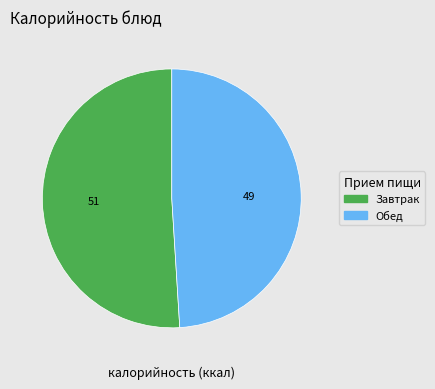

Does any single category account for the majority?

Yes